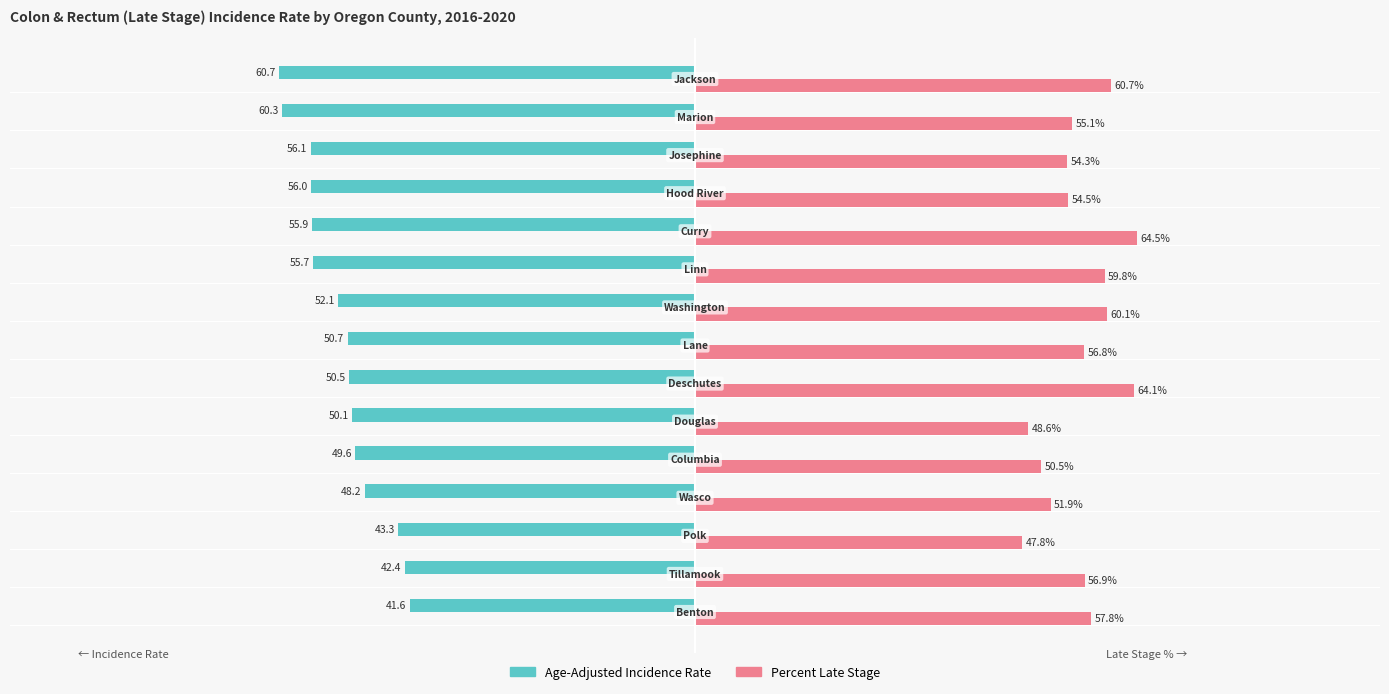

Rank the series by their average value, from lowest to highest.

Age-Adjusted Incidence Rate, Percent Late Stage